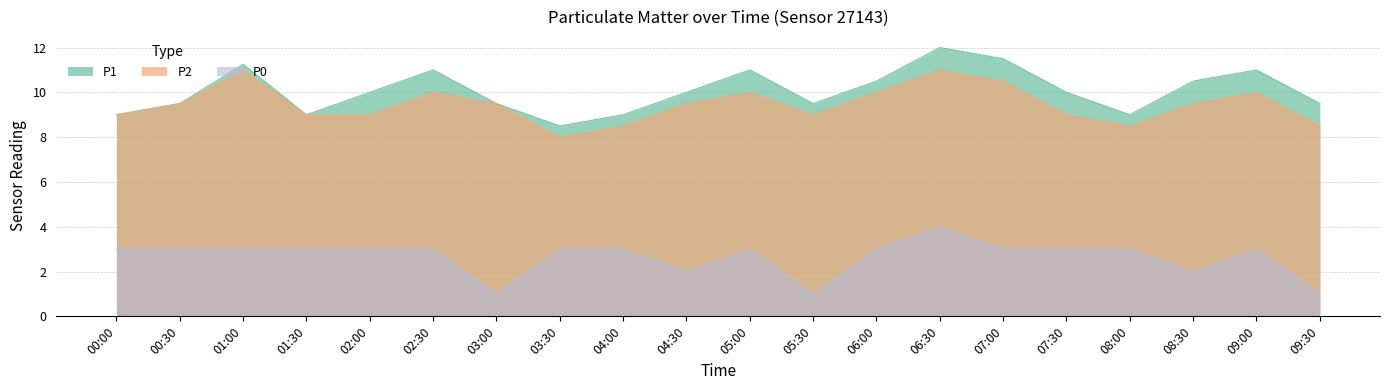

List the series in order of their peak value, lowest first.

P0, P2, P1